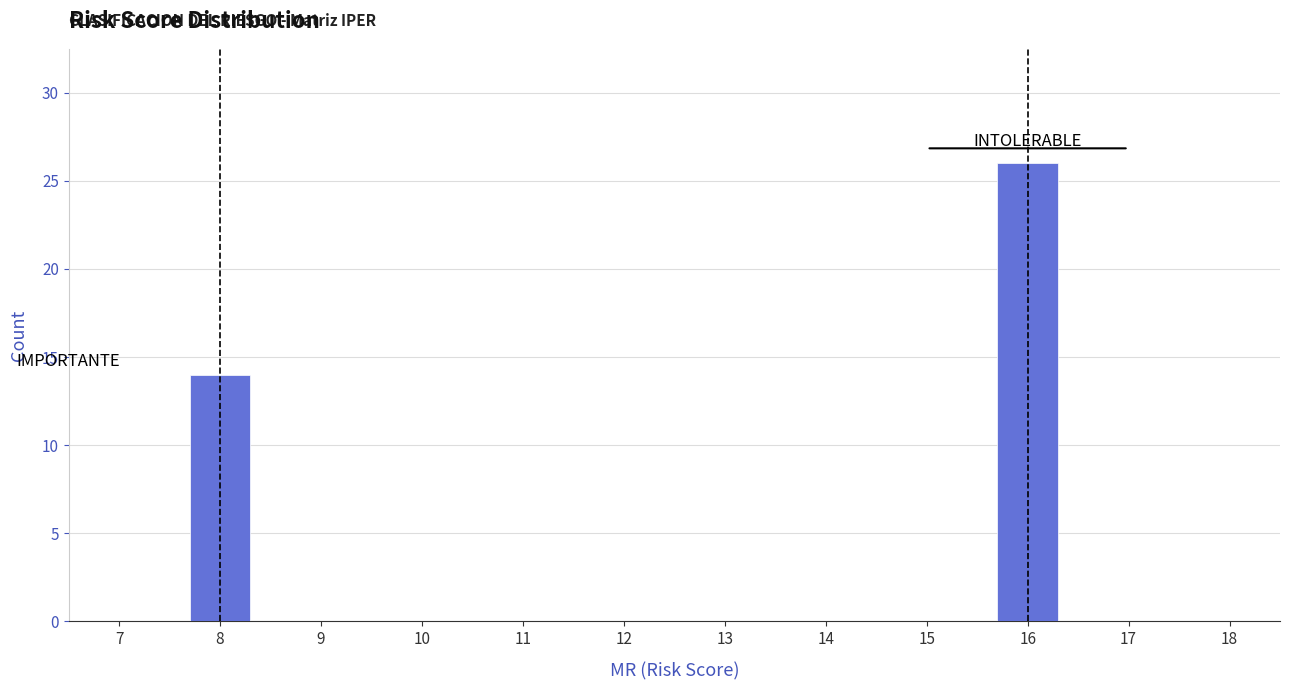

Reading left to right, what are all the values shown in this chart?

14	26